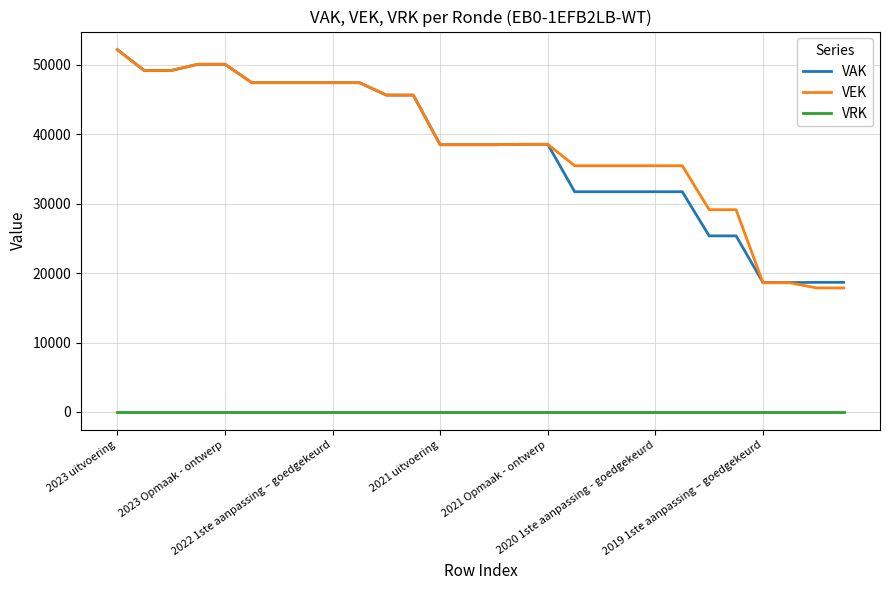

Which series has the widest spread of values?

VEK